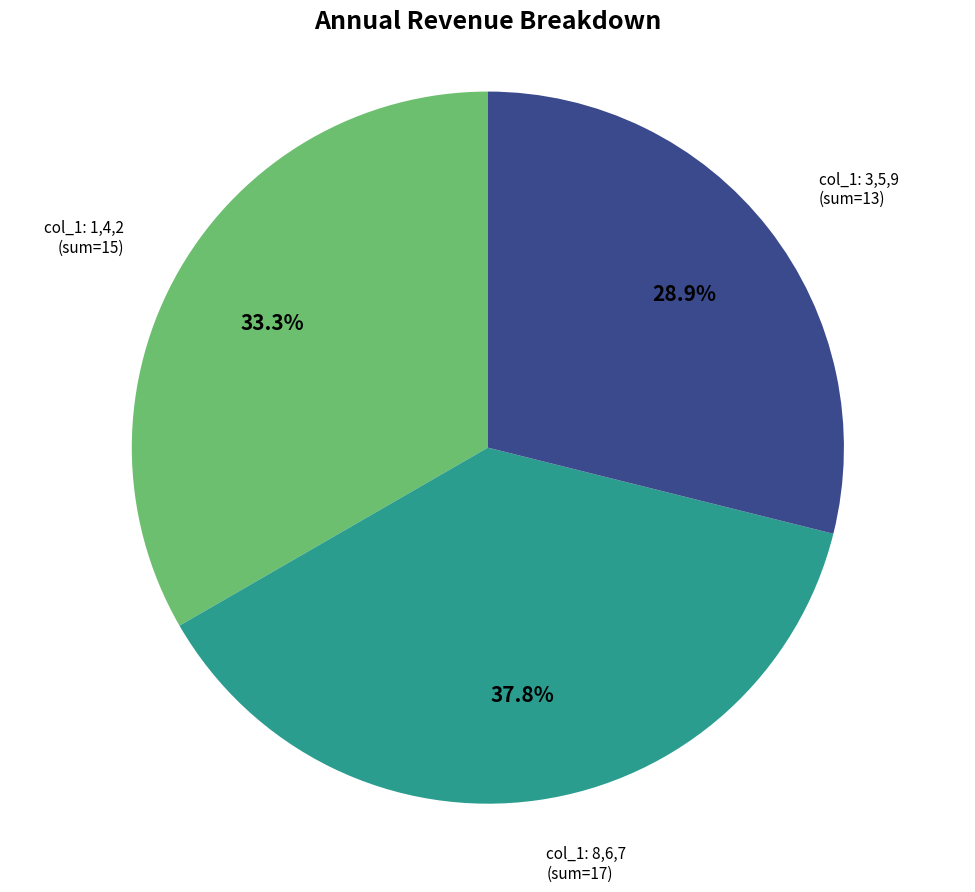

Does any single category account for the majority?

No